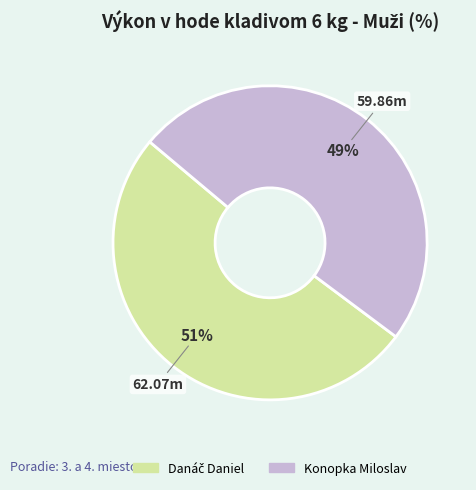

To the nearest percent, what is the difference between the largest and smallest slice percentages?

2%